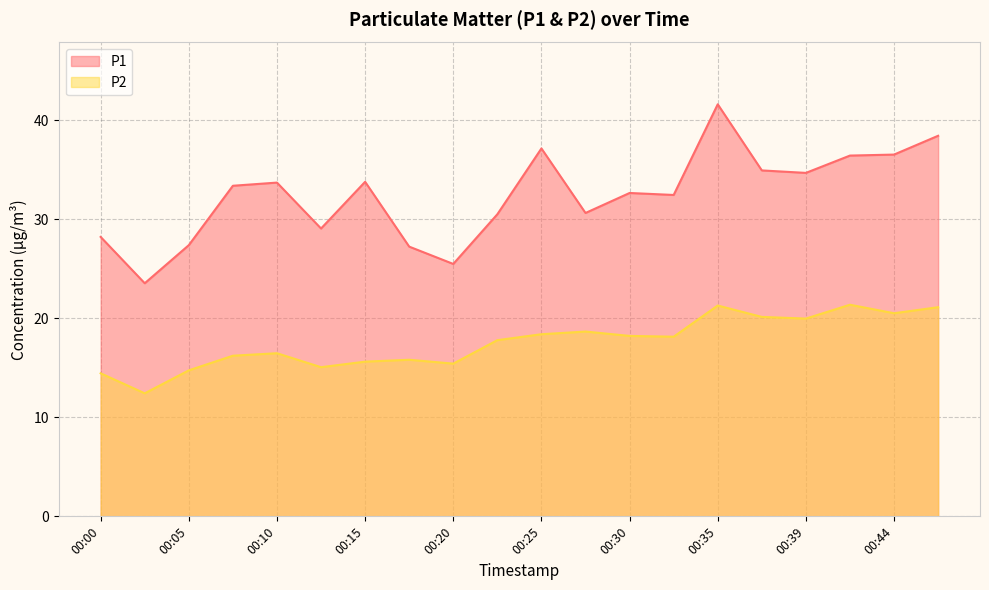

What is the difference between the maximum and minimum values in the P2 series?

8.9